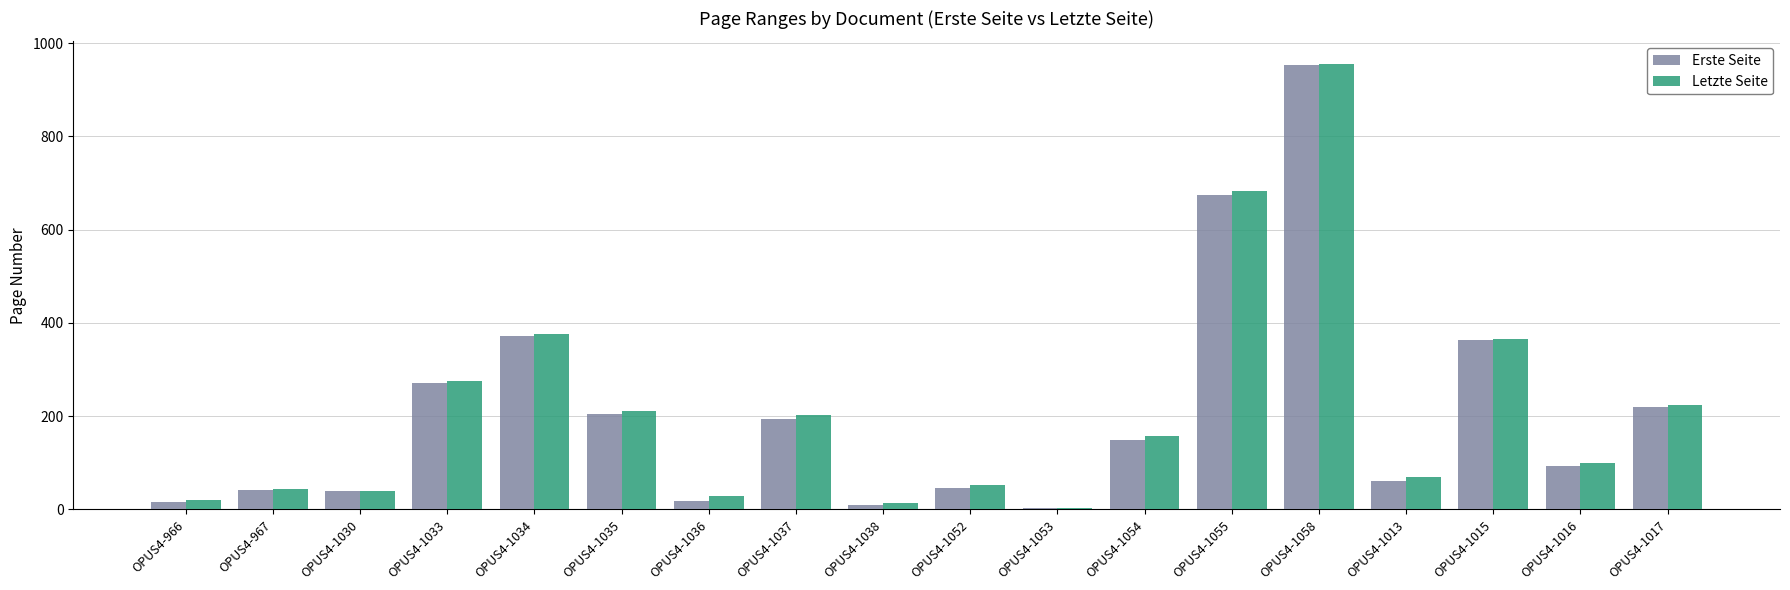

What is the highest value of the Erste Seite series?

954